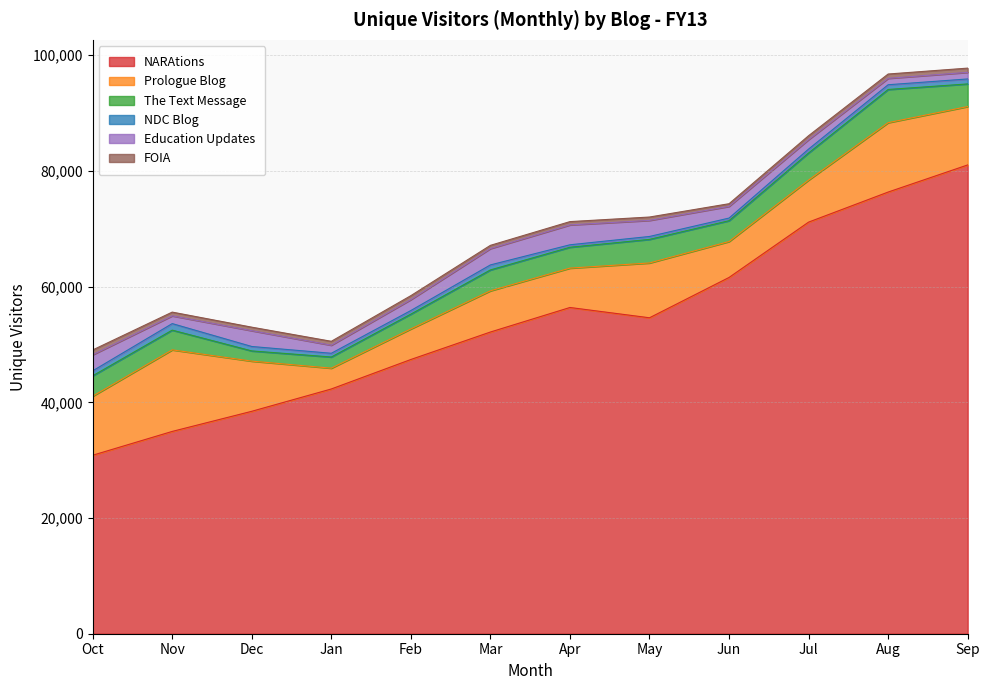

How many interior local peaks does the Prologue Blog series have?

4